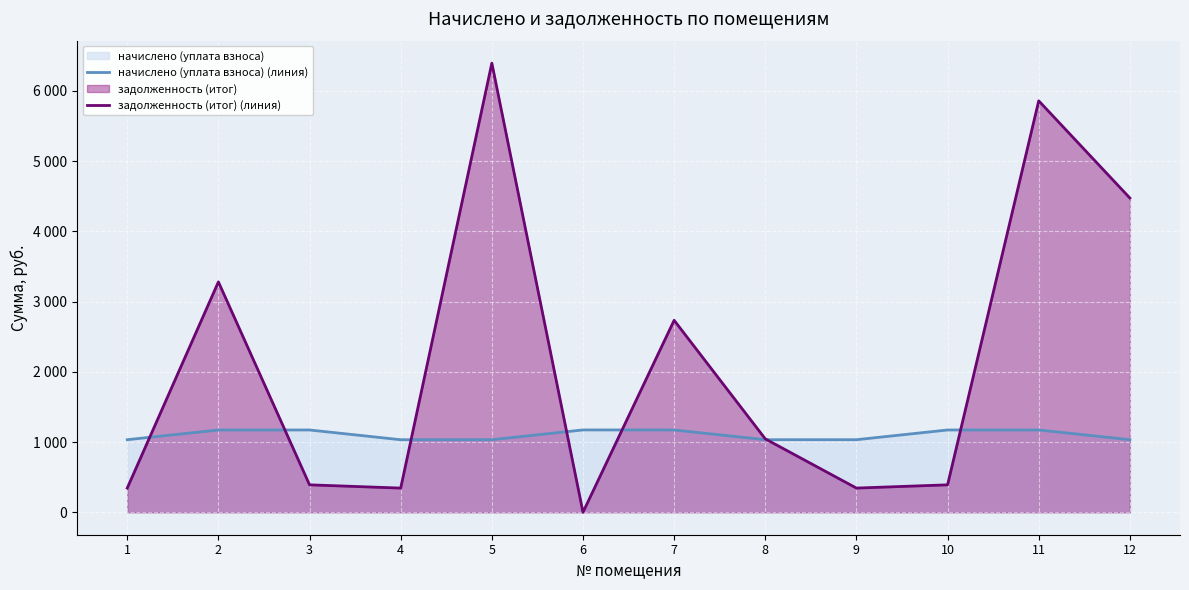

What is the value of the задолженность (итог) (линия) point at the 10th from the left?

390.6